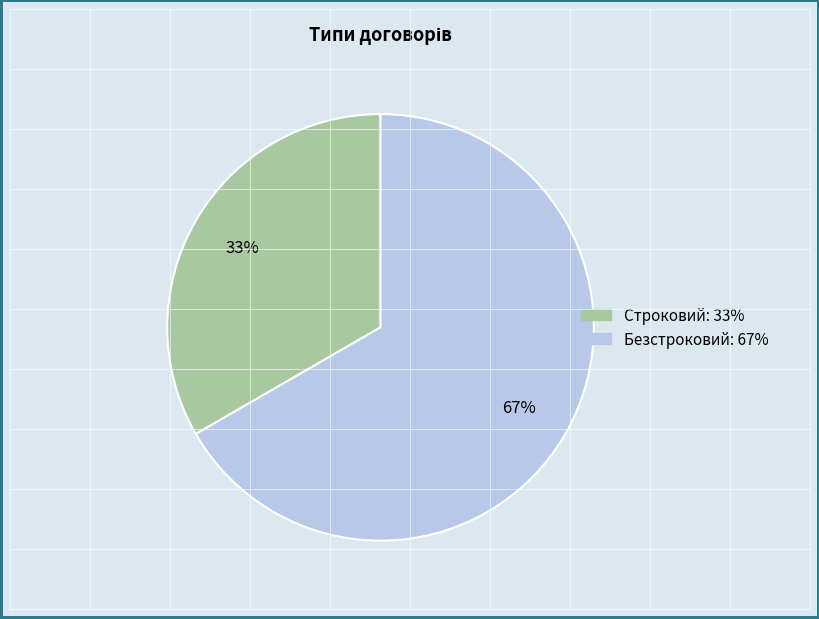

Approximately how many times larger is the value at Строковий compared to Безстроковий?

0.5